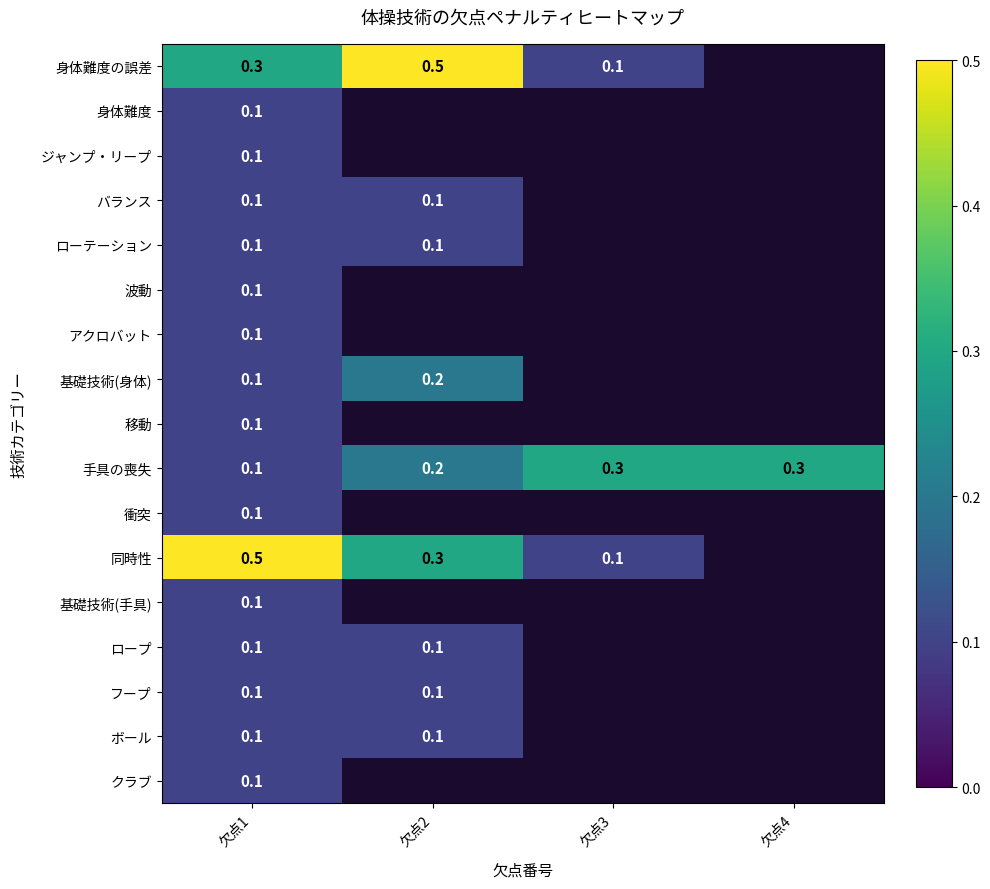

The ジャンプ・リープ series shows 0.1 at 欠点1. True or false?

True